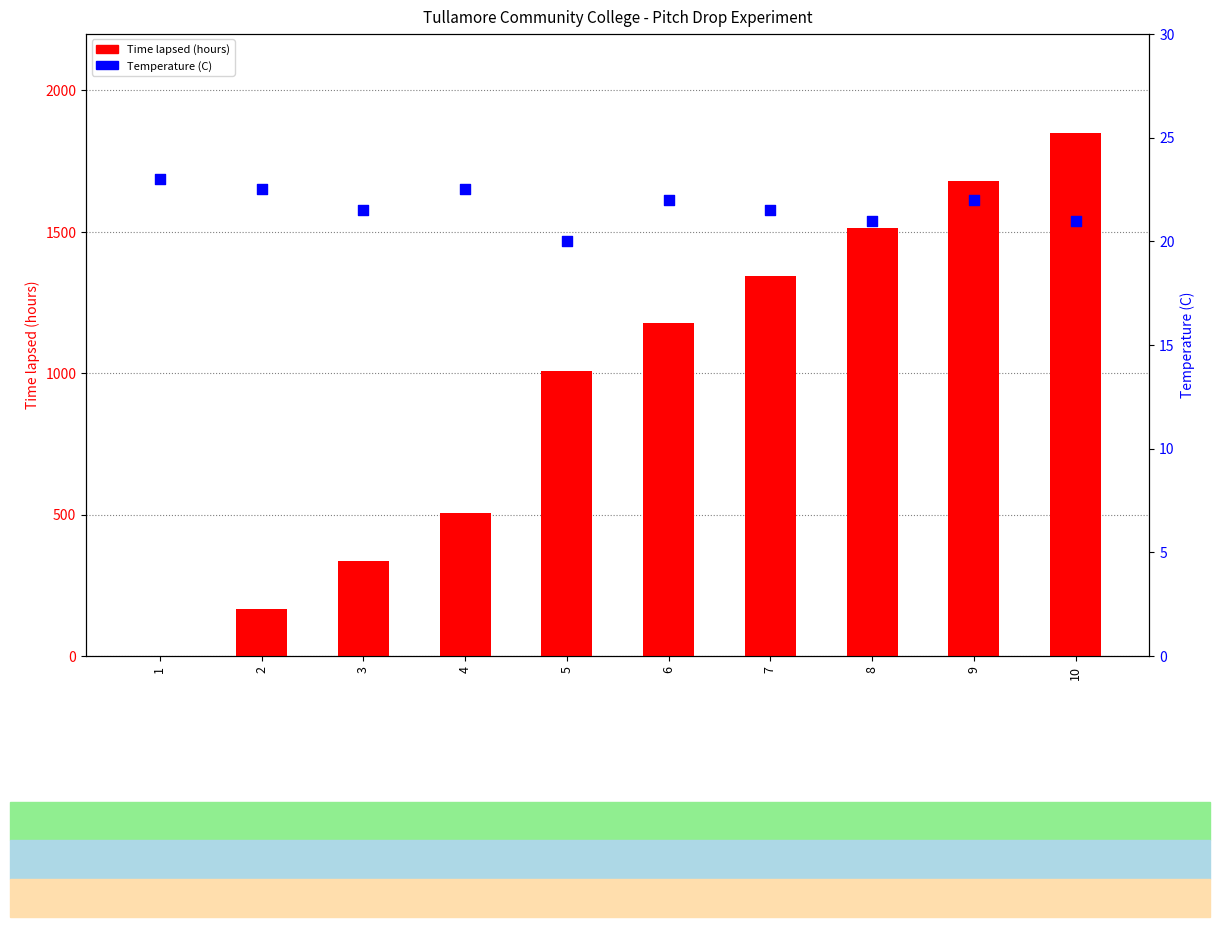

Which series contains the highest Y value?

Time lapsed (hours)